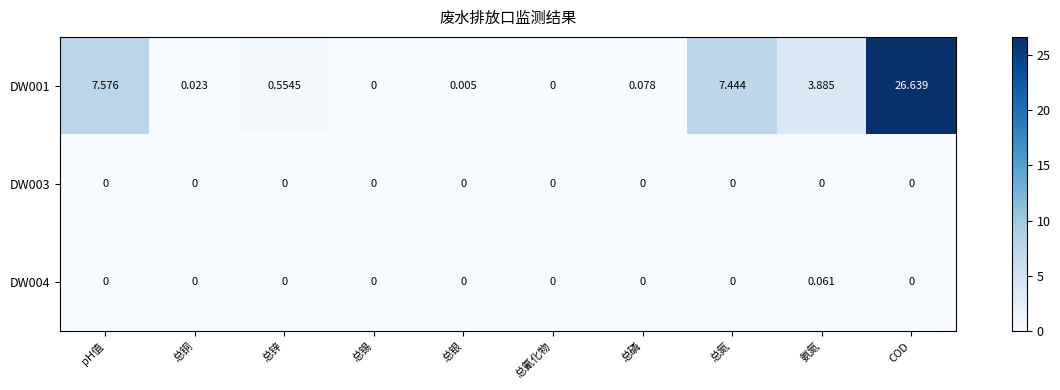

At which label does DW001 reach its peak?

COD